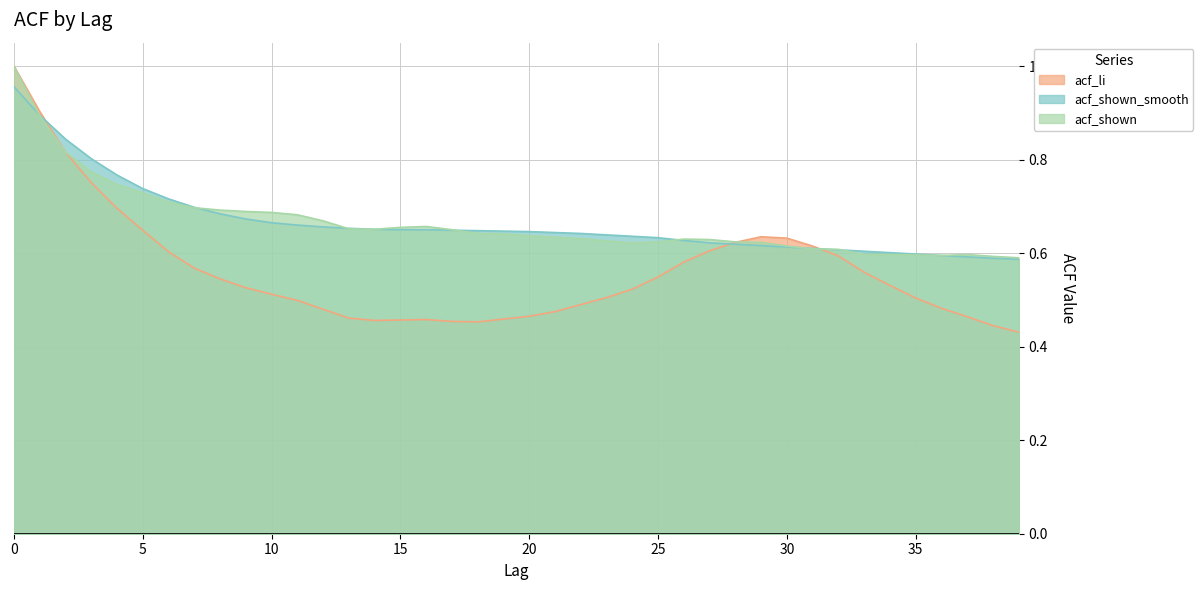

Which series ends up on top after the final intersection of acf_shown_smooth and acf_li?

acf_shown_smooth